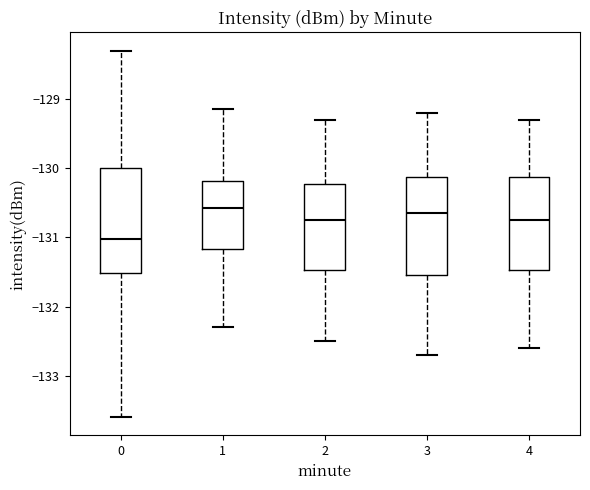

Where is the upper edge of the box at x = 3 on the y-axis? The values are not printed on the chart, so give them approximately, as read against the axis.

-130.1